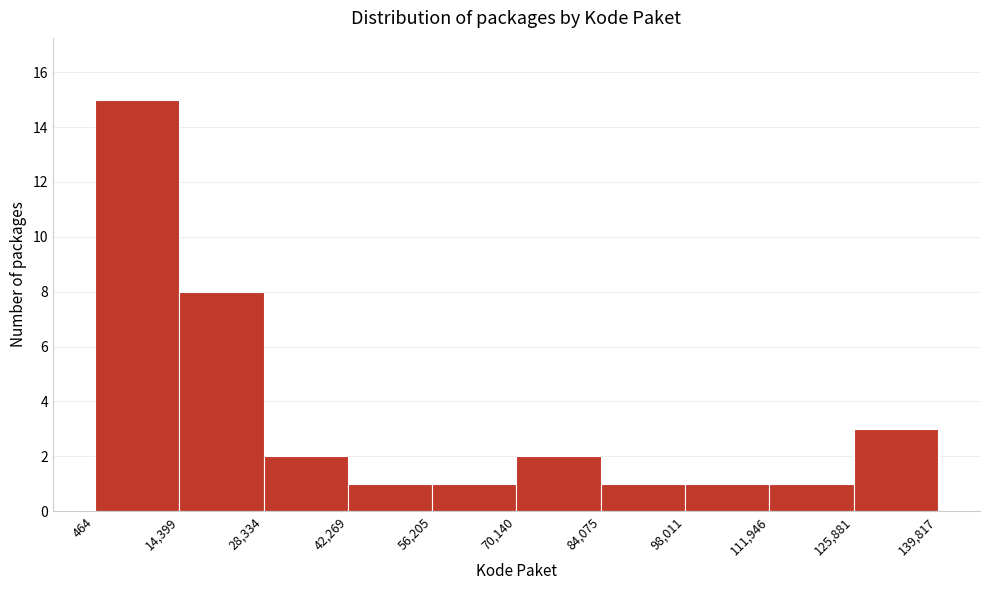

How tall is the bar that spans 28,334 to 42,269 on the x-axis? The values are not printed on the chart, so give them approximately, as read against the axis.

2